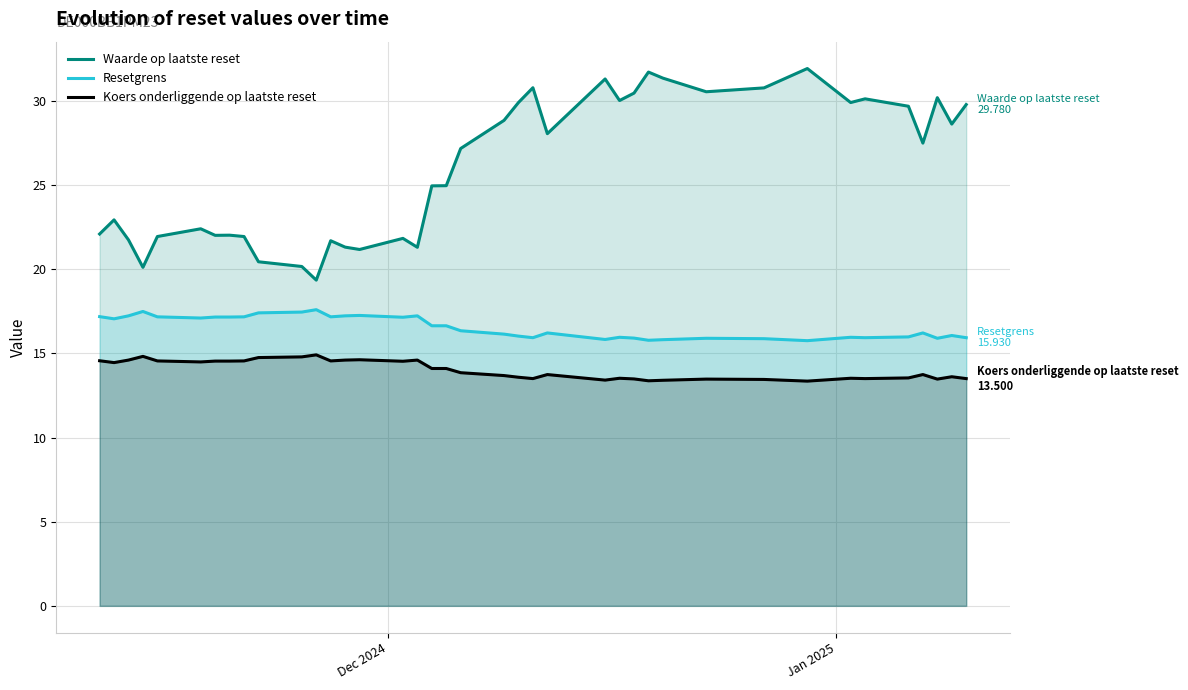

True or false: Waarde op laatste reset and Resetgrens intersect in this chart.

False